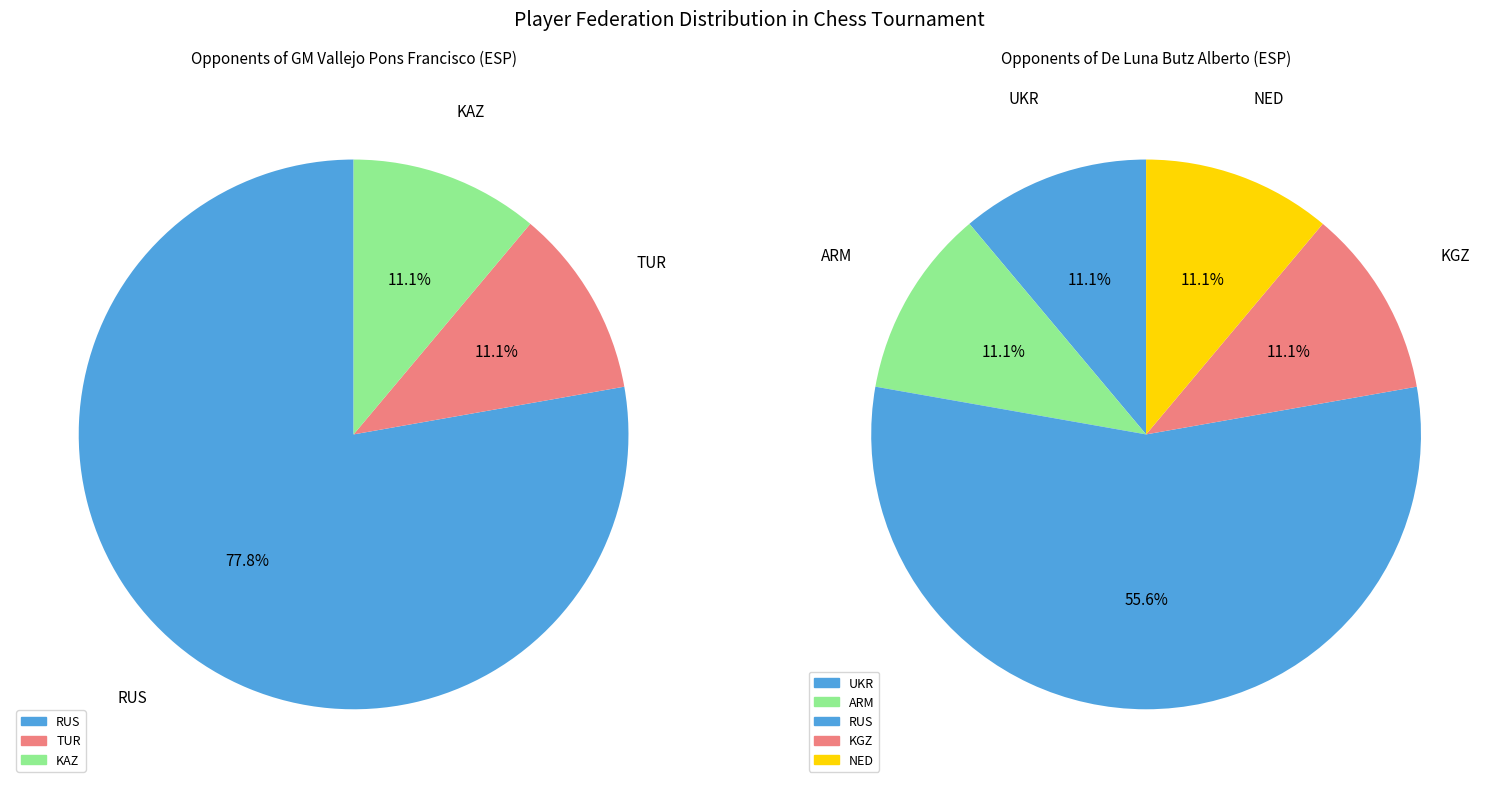

At 2, list the series in order from largest to smallest.

GM Vallejo Pons Francisco, De Luna Butz Alberto